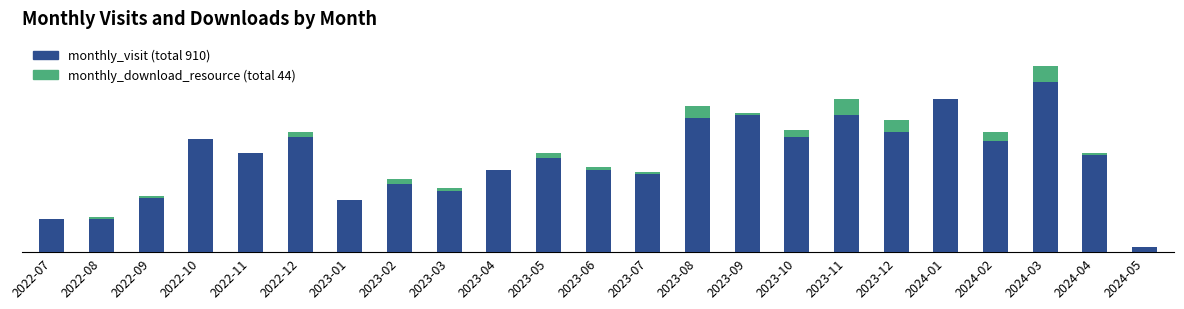

Are the bars horizontal?

No